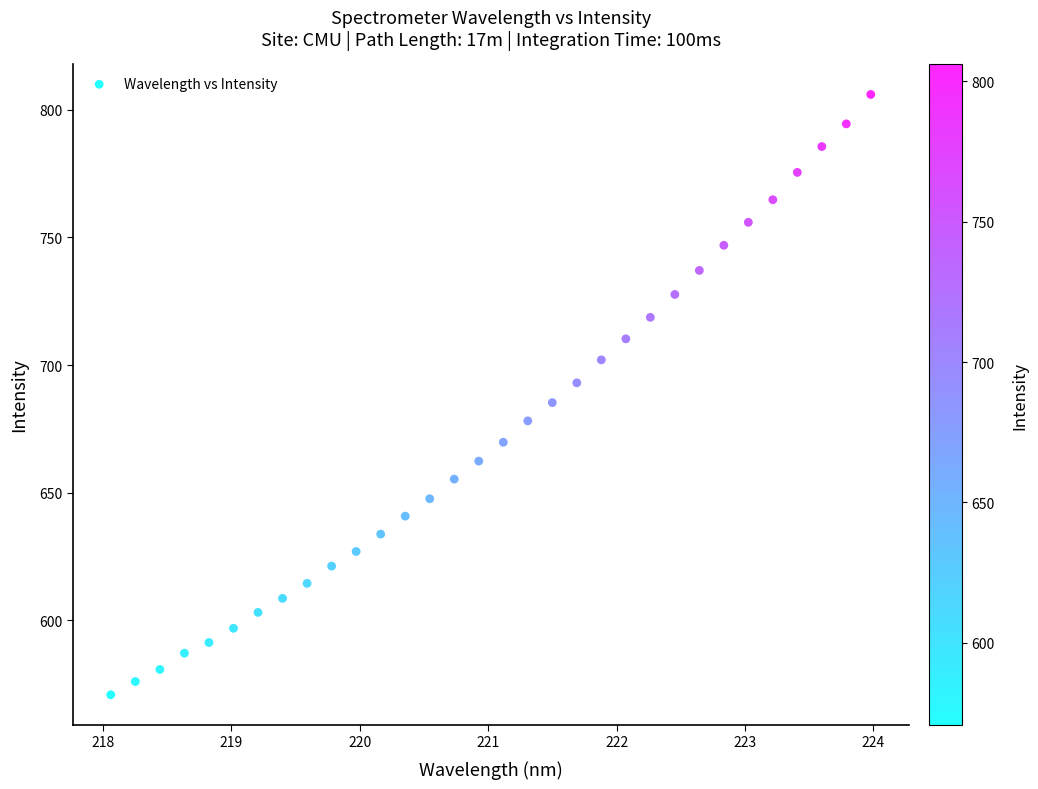

What is the range of X values (max minus min)?

5.9